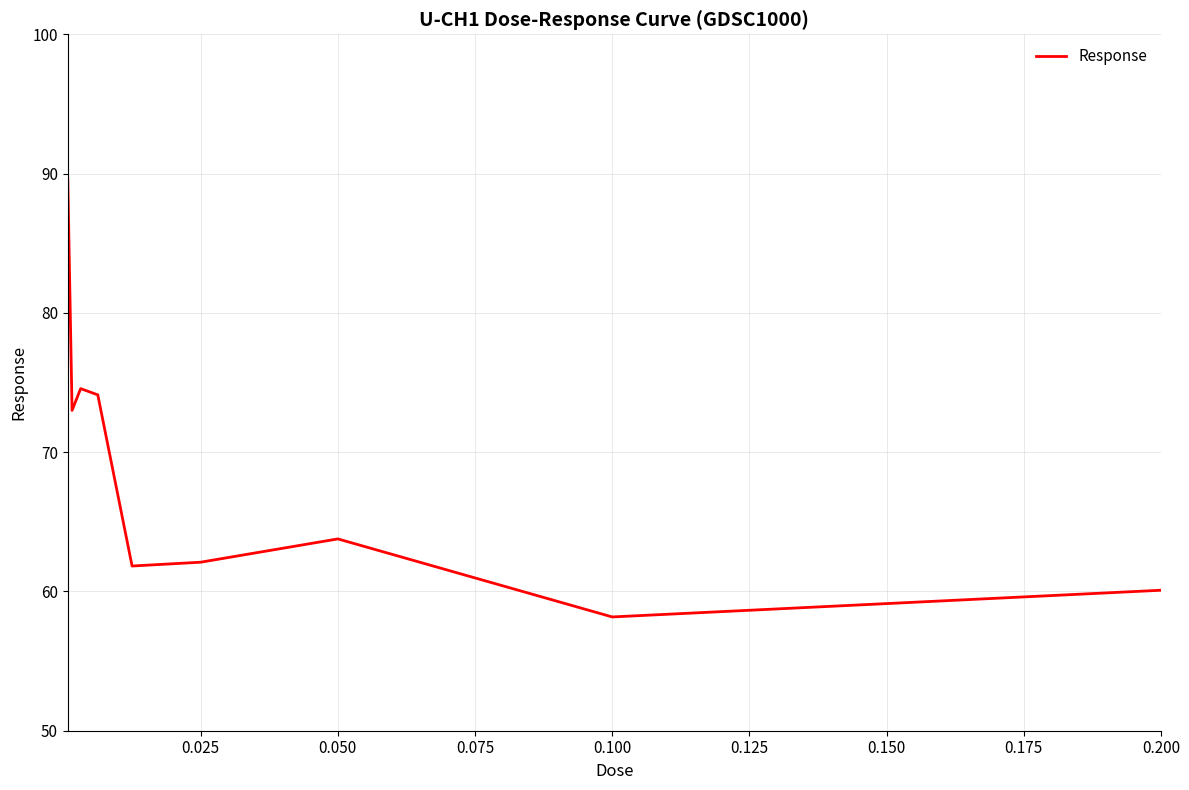

What is the greatest value displayed?

89.7